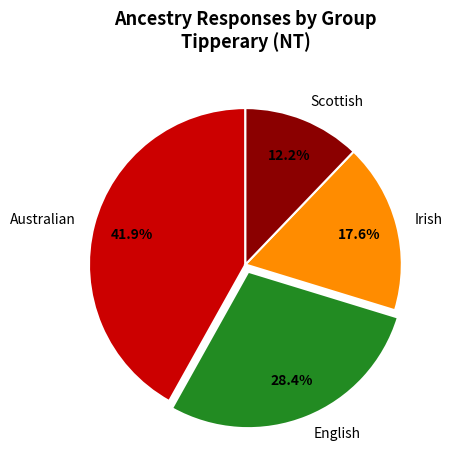

What is the ratio of the value at Irish to the value at Australian?

0.4